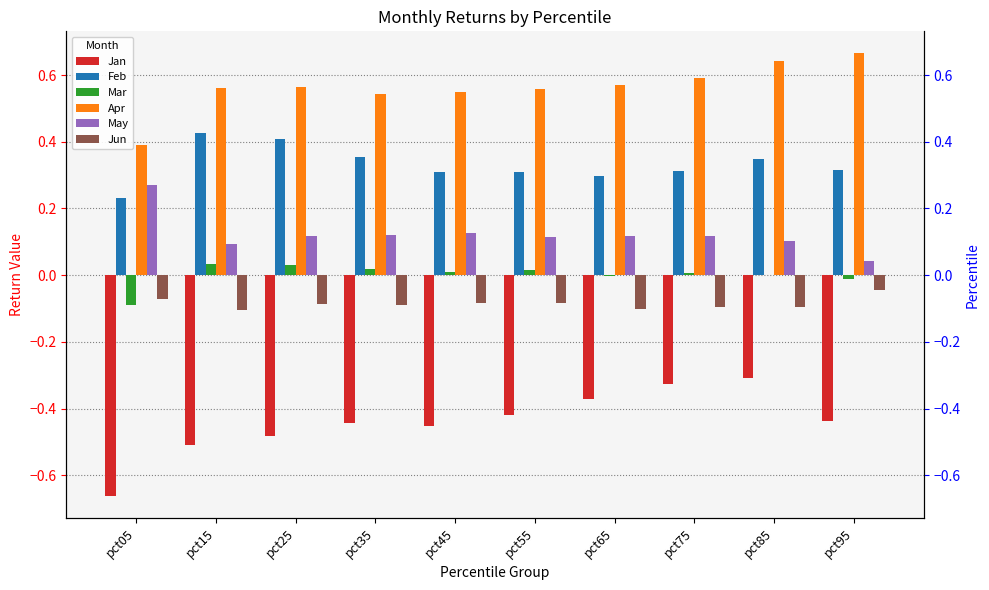

True or false: Jun has a value of -0.2 at pct65.

False